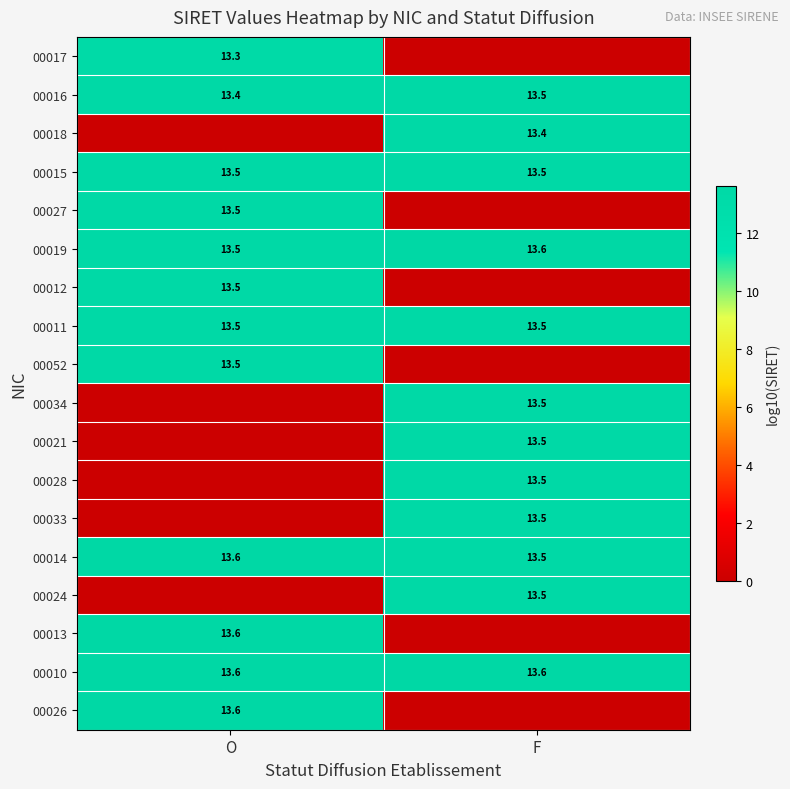

Is it true that 00011 equals 23.6 at F?

False